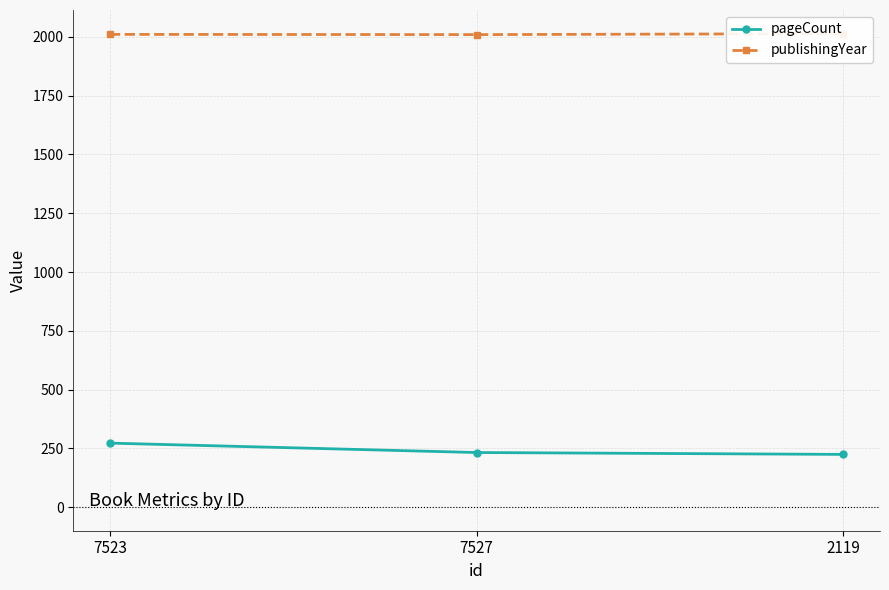

What is the value of the publishingYear point at the 1st from the left?

2011